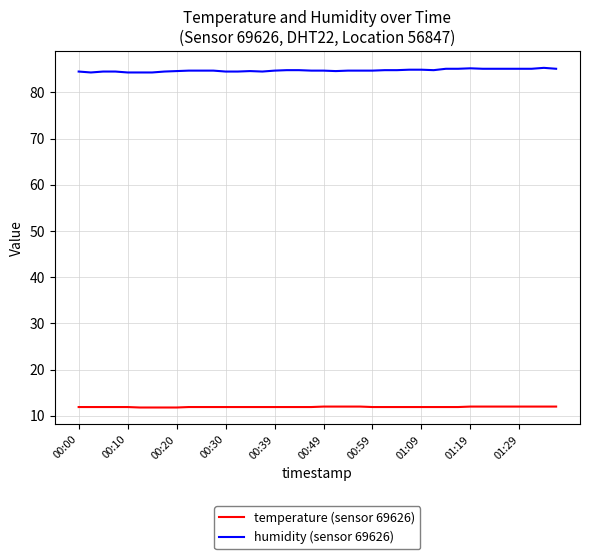

At how many categories does at least one series exceed 69?

40